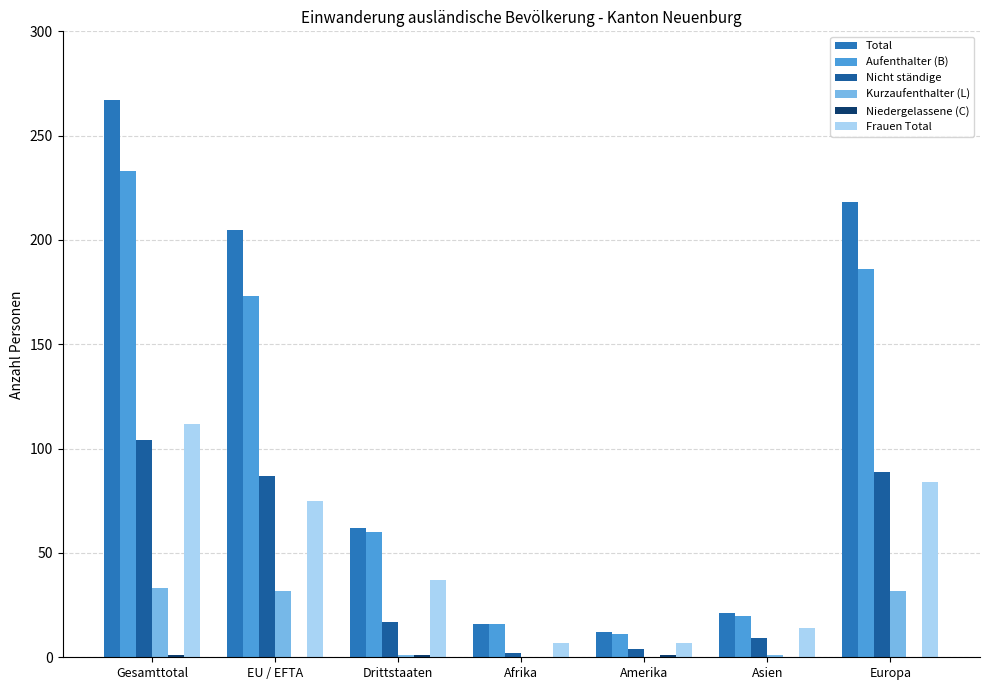

At which category is the sum across all series the highest?

Gesamttotal